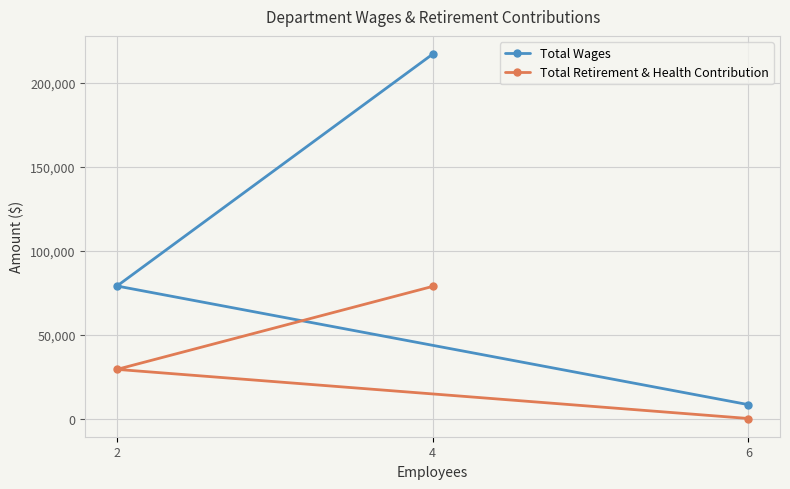

At which category does the chart reach its minimum across all series?

6